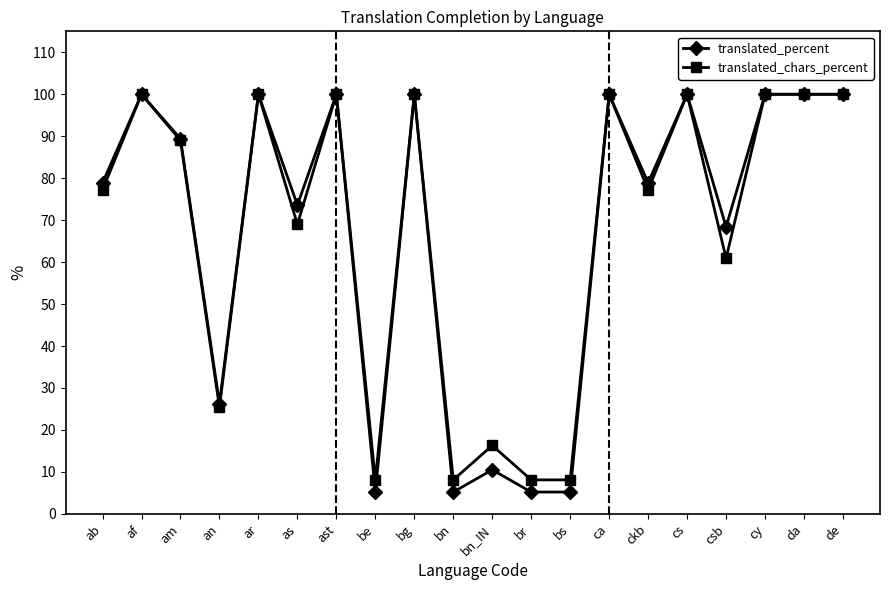

The value of translated_percent at cs is 155.5. True or false?

False